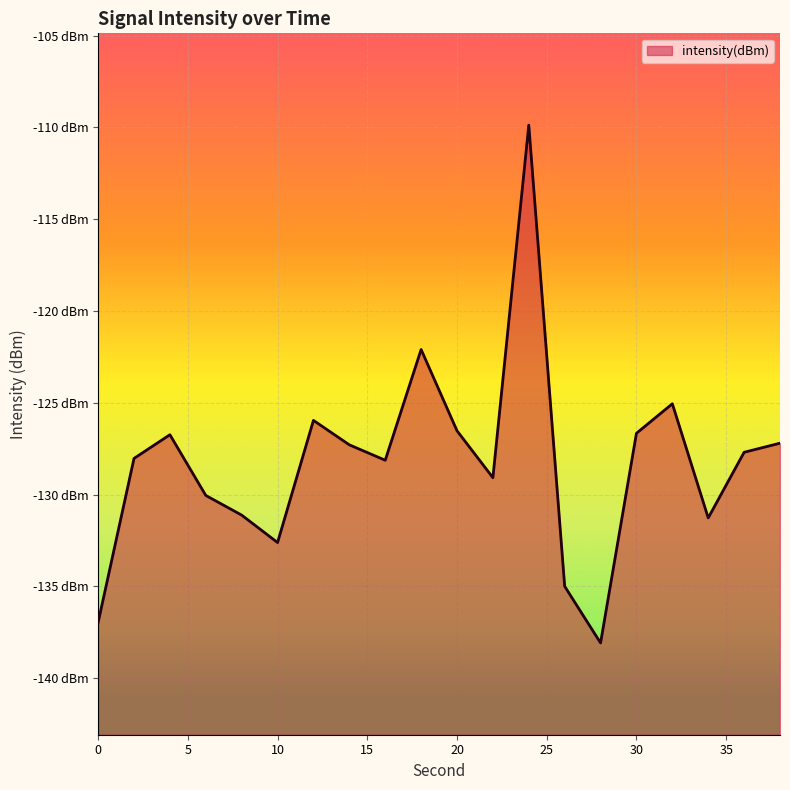

Does the chart display data point markers on the line(s)?

No